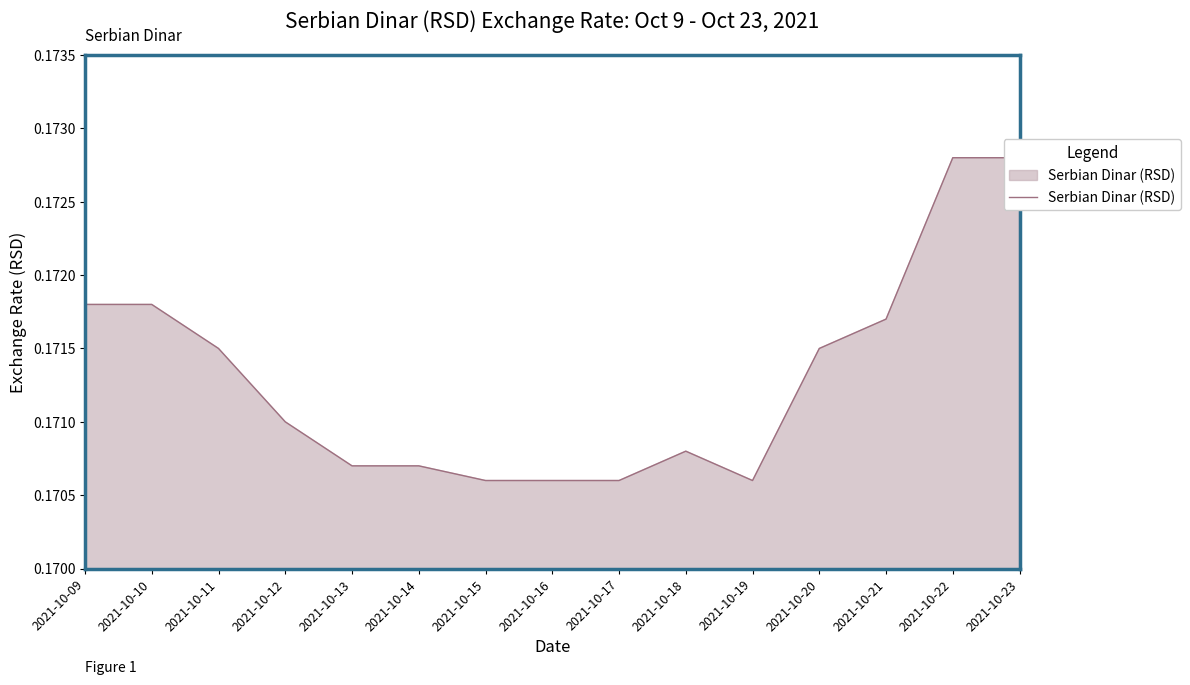

What is the average value?

0.2